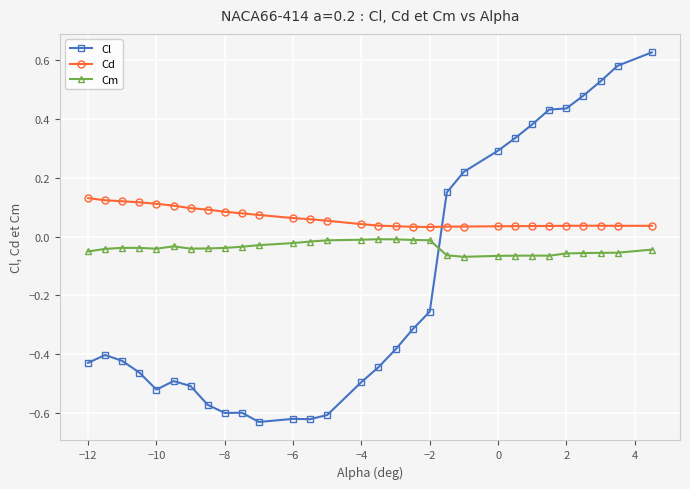

List the series in order of their peak value, highest first.

Cl, Cd, Cm